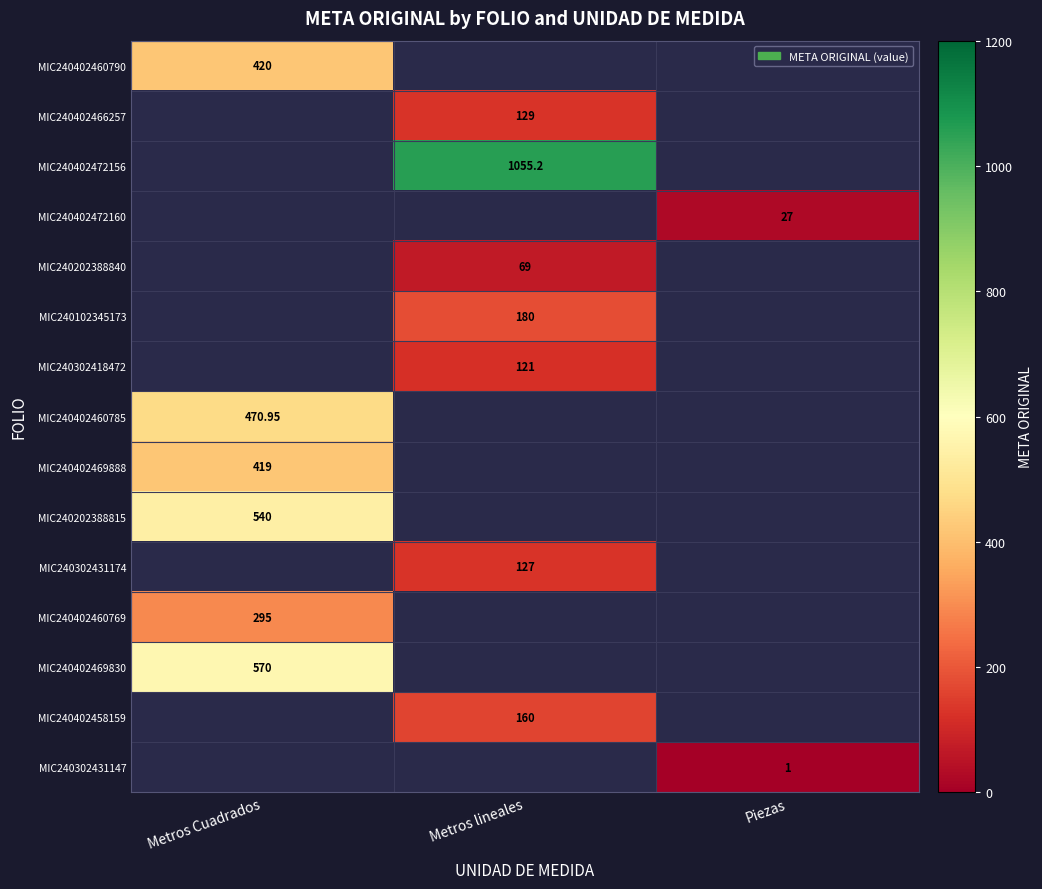

At which category does the chart reach its peak across all series?

Metros lineales